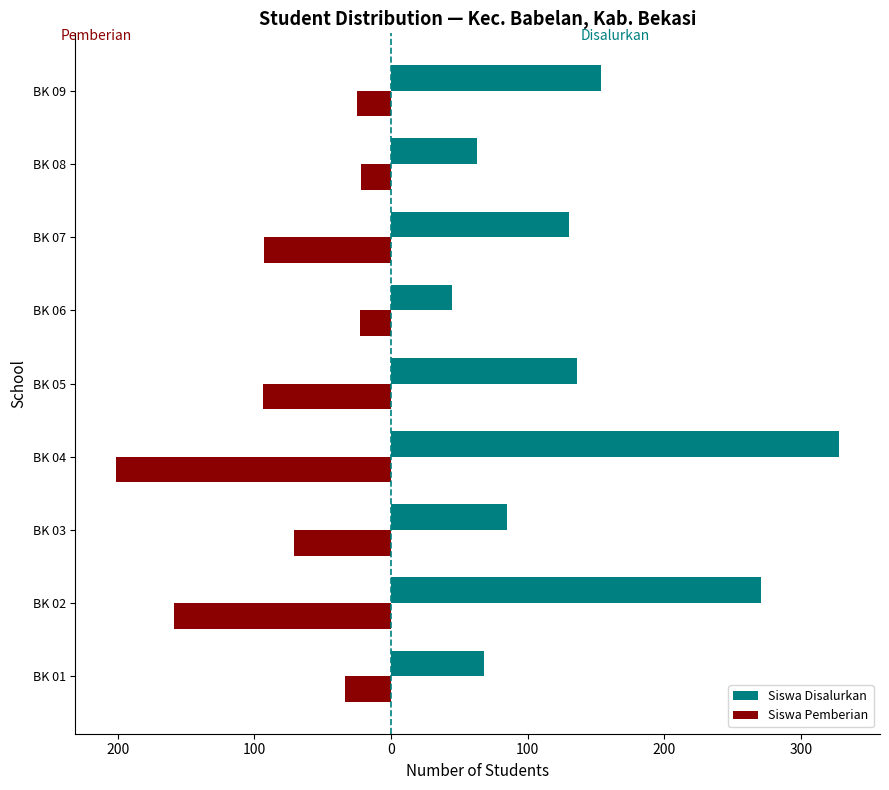

What are all the series names shown in the legend?

Siswa Disalurkan, Siswa Pemberian